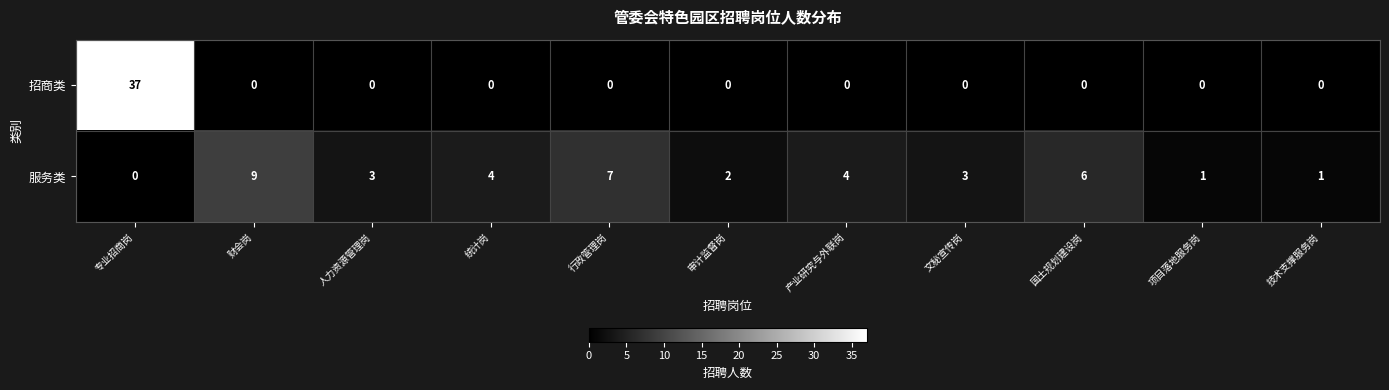

What is the sum of all 服务类 values?

40